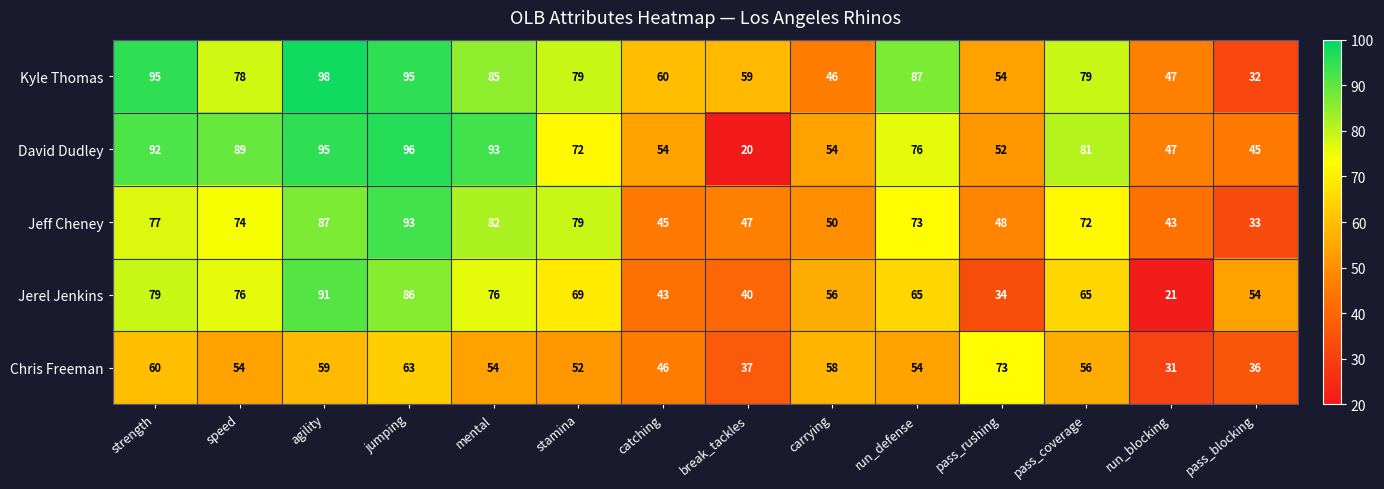

The value of David Dudley at speed is 89. True or false?

True